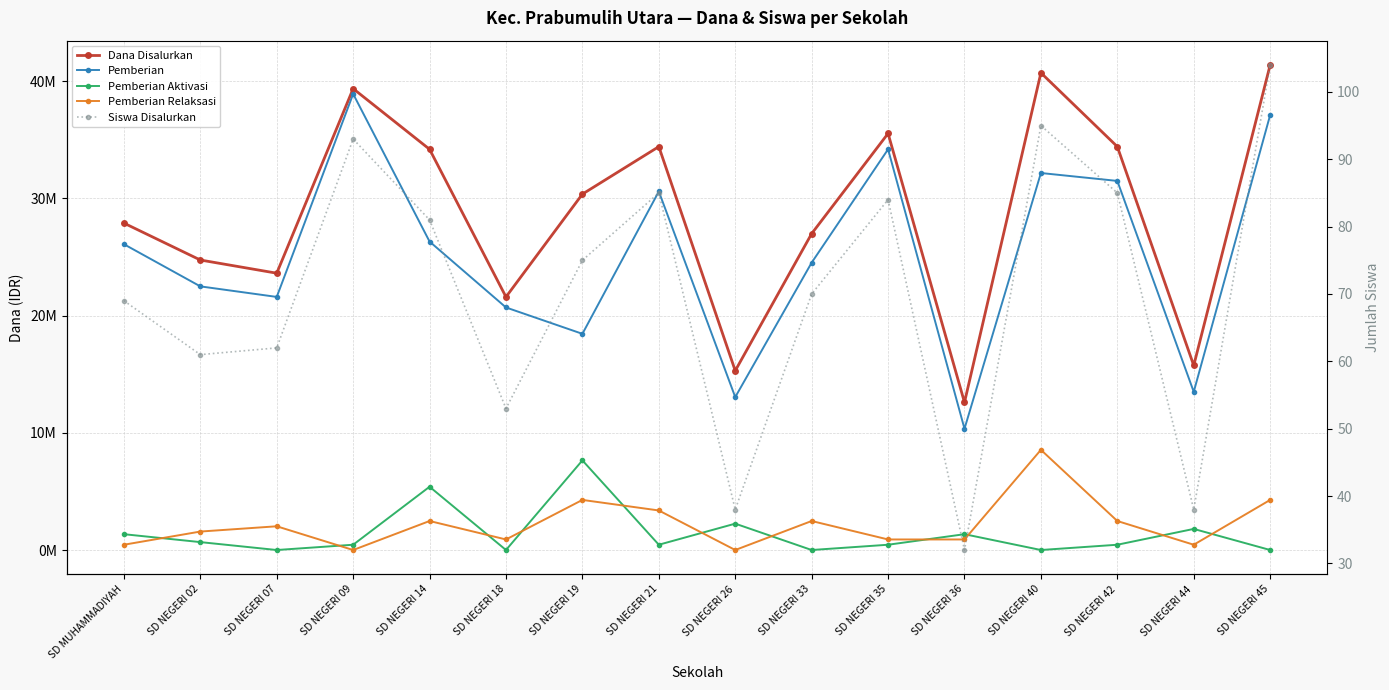

At which label is Pemberian Aktivasi closest to 3825000?

SD NEGERI 14